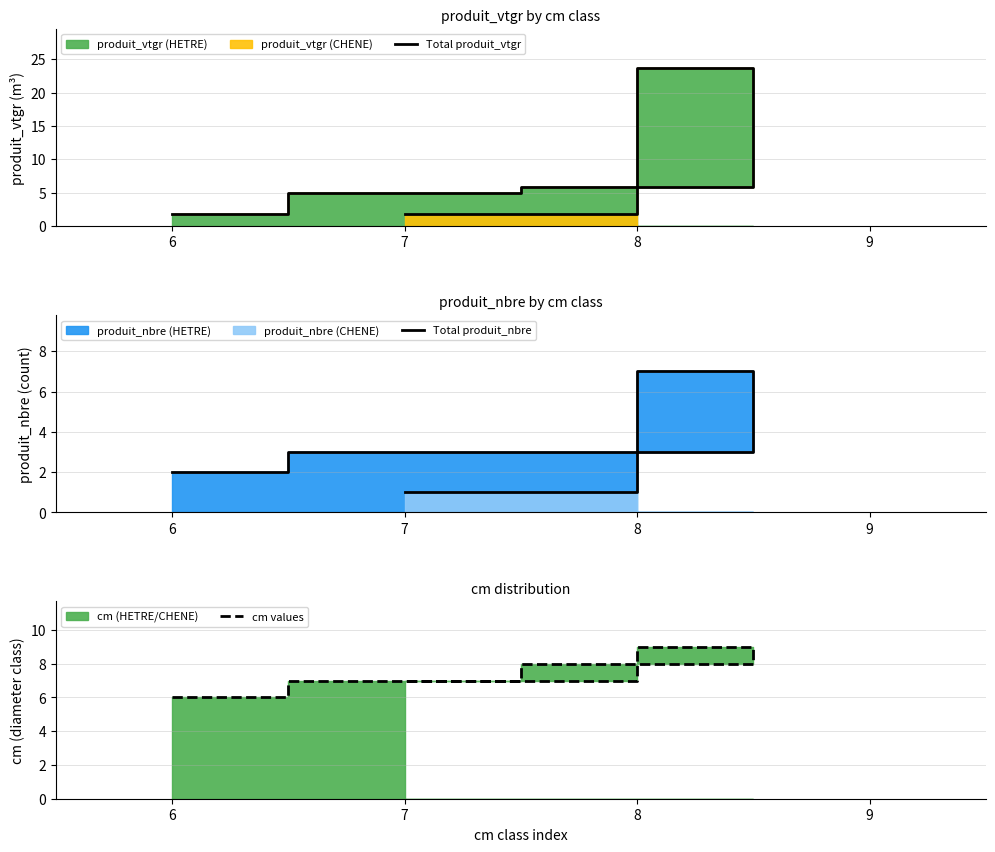

What is the difference between the maximum and minimum values in the Total produit_vtgr series?

21.9